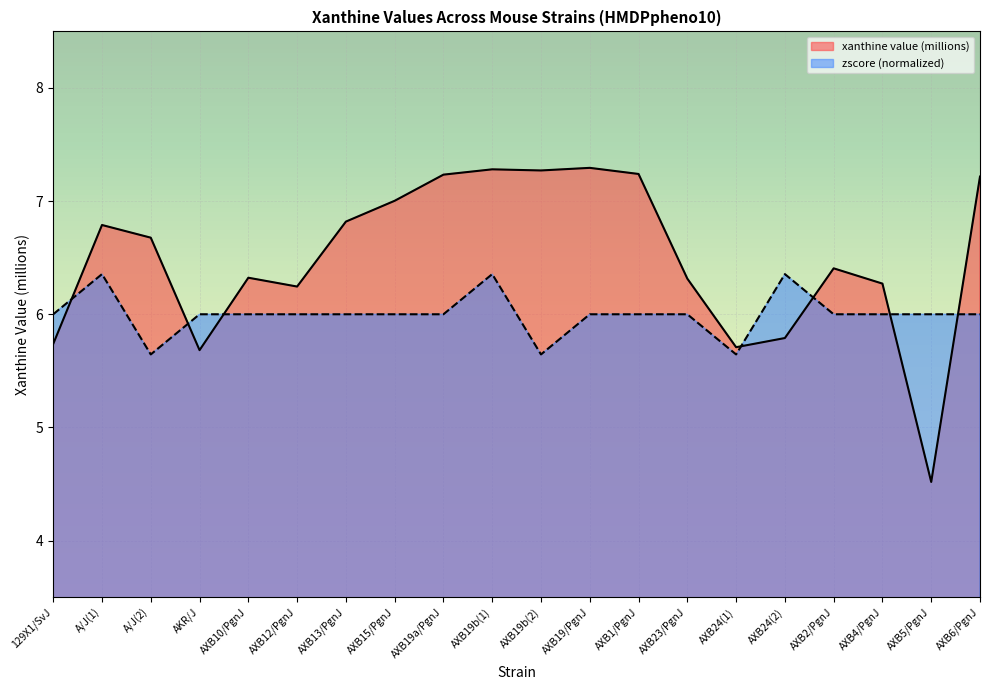

What is the sum of the xanthine value (millions) values at AXB2/PgnJ and AXB19/PgnJ?

13.7